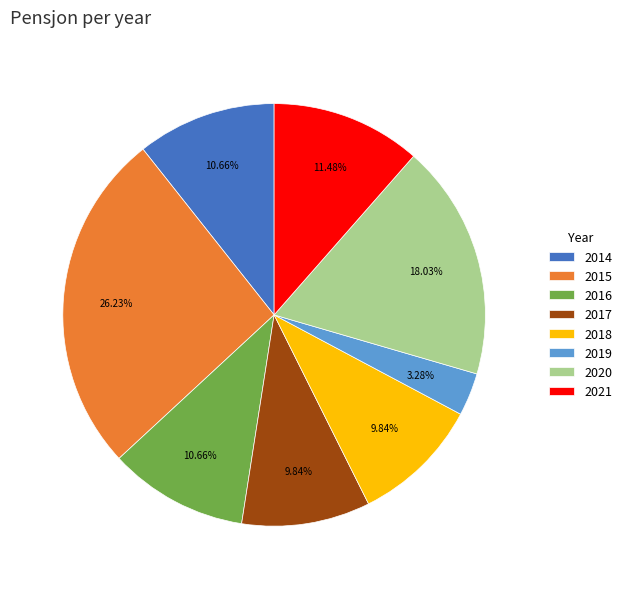

What percentage is the 2019 slice, to the nearest percent?

3%